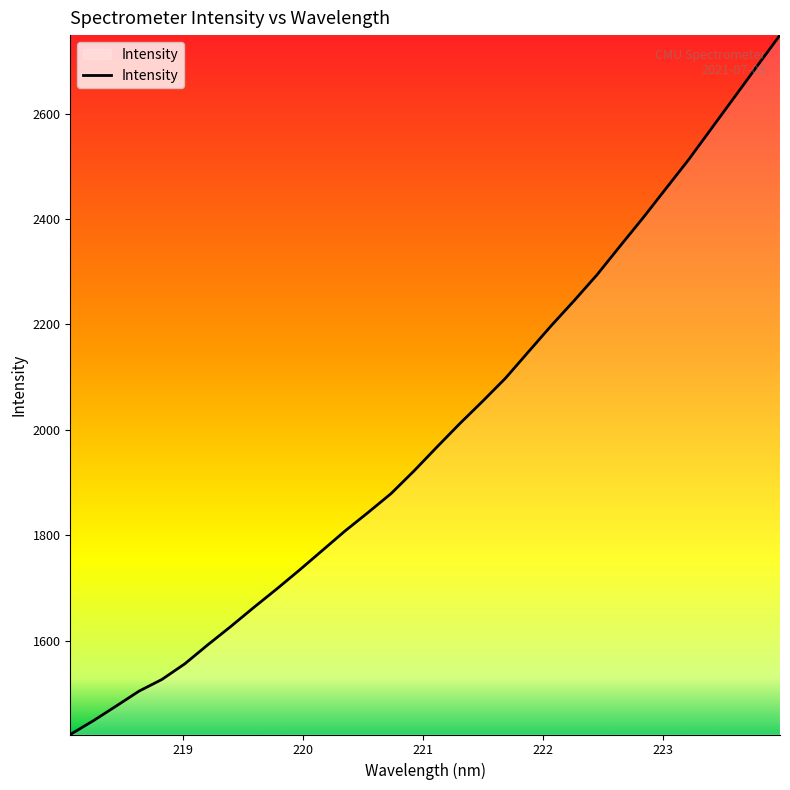

What is the difference between the maximum and minimum values?

1326.2